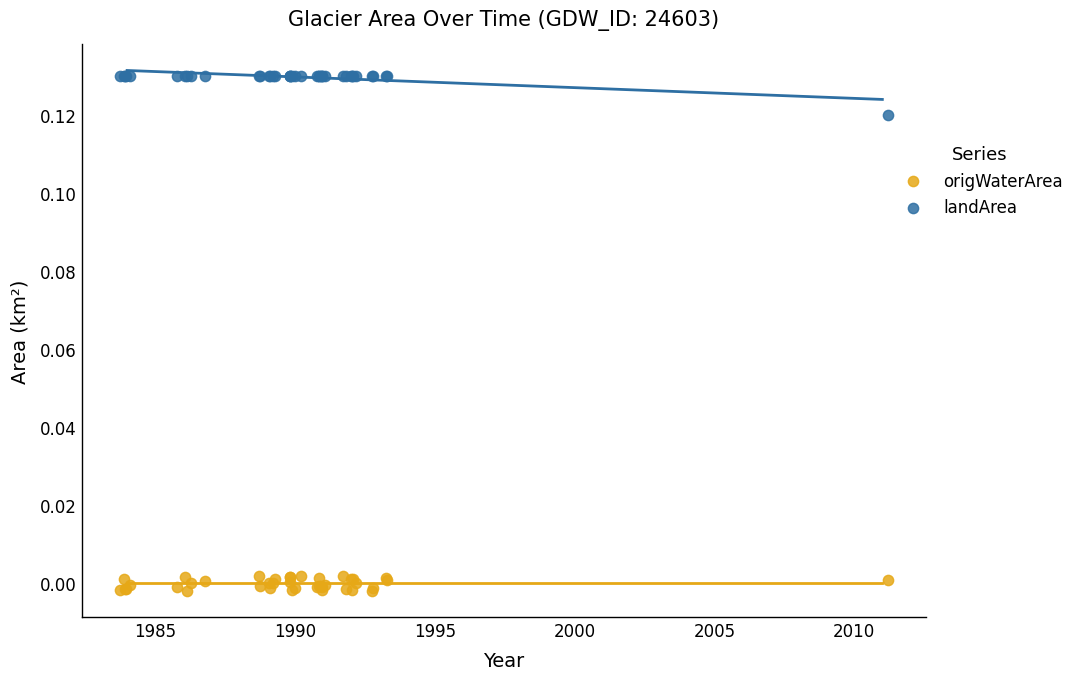

Which series reaches the minimum Y coordinate?

origWaterArea